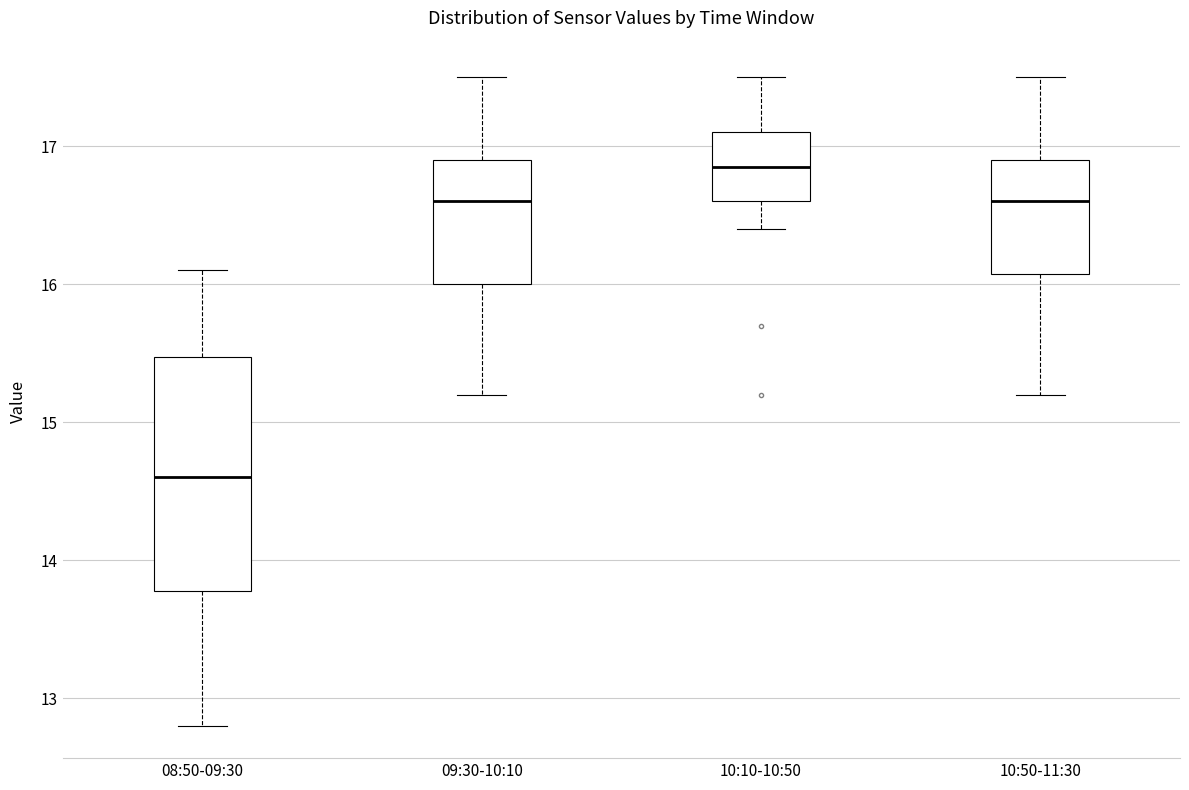

Reading left to right, read every box against the y-axis: the position of its median line, the range the box covers, and the ends of its whiskers. The values are not printed on the chart, so give them approximately, as read against the axis.

08:50-09:30: median 14.6, box 13.8 to 15.5, whiskers 12.8 to 16.1
09:30-10:10: median 16.6, box 16.0 to 16.9, whiskers 15.2 to 17.5
10:10-10:50: median 16.9, box 16.6 to 17.1, whiskers 16.4 to 17.5
10:50-11:30: median 16.6, box 16.1 to 16.9, whiskers 15.2 to 17.5